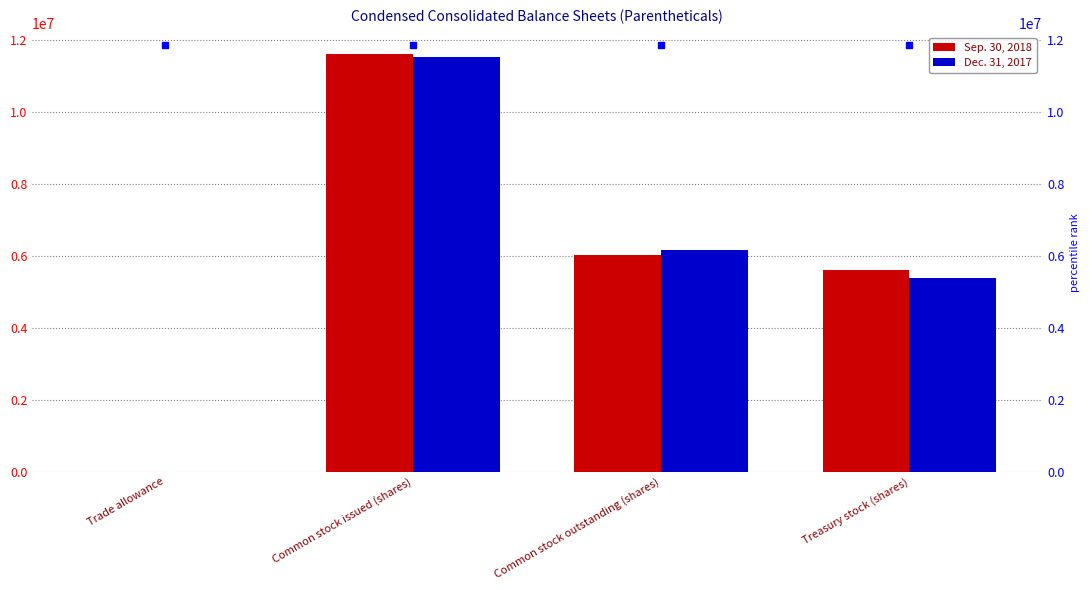

What are all the series names shown in the legend?

Sep. 30, 2018, Dec. 31, 2017